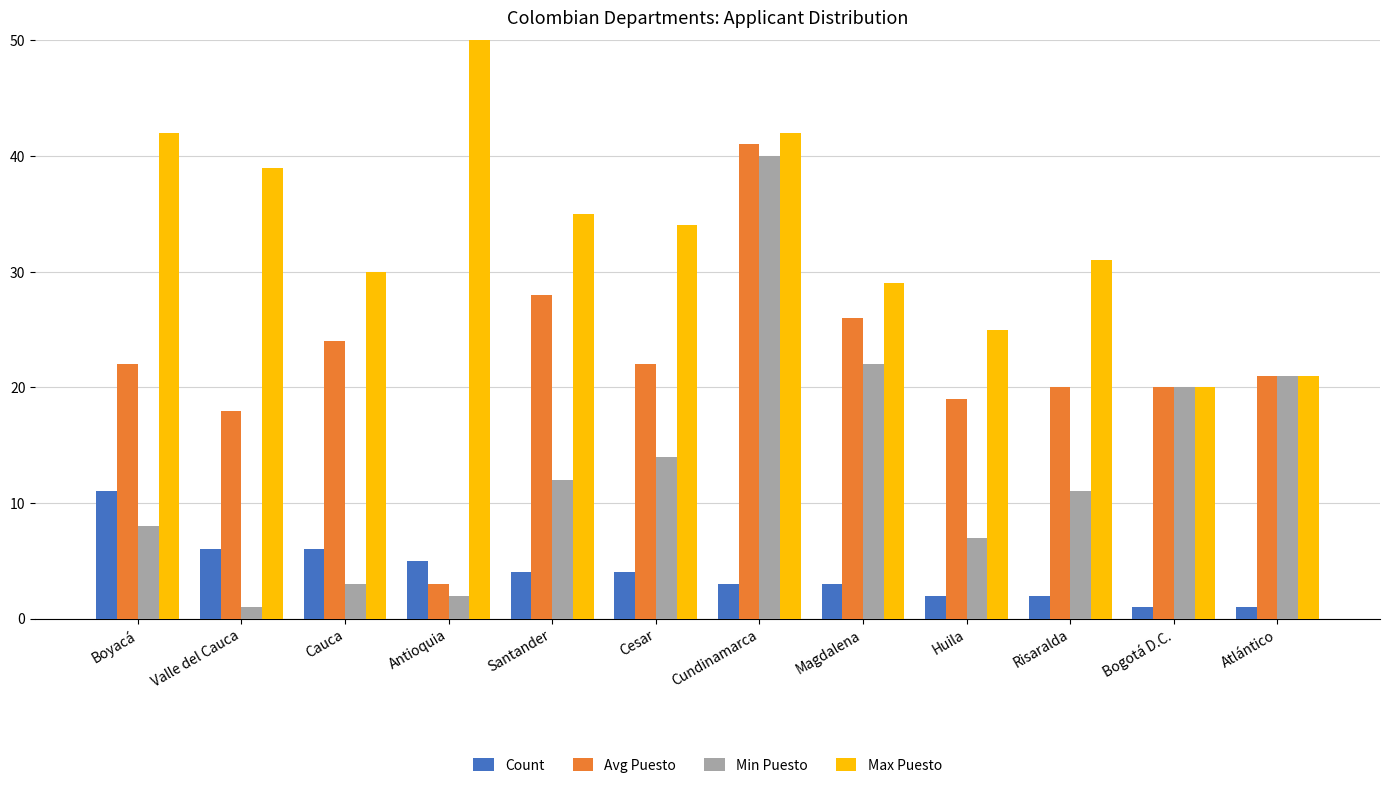

Reading left to right, transcribe all the data shown in this chart.

Count: 11	6	6	5	4	4	3	3	2	2	1	1
Avg Puesto: 22	18	24	3	28	22	41	26	19	20	20	21
Min Puesto: 8	1	3	2	12	14	40	22	7	11	20	21
Max Puesto: 42	39	30	56	35	34	42	29	25	31	20	21